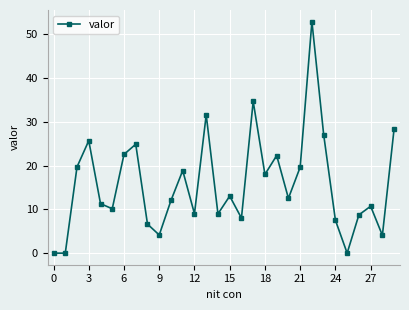

True or false: the data has more than 2 interior local peaks.

True